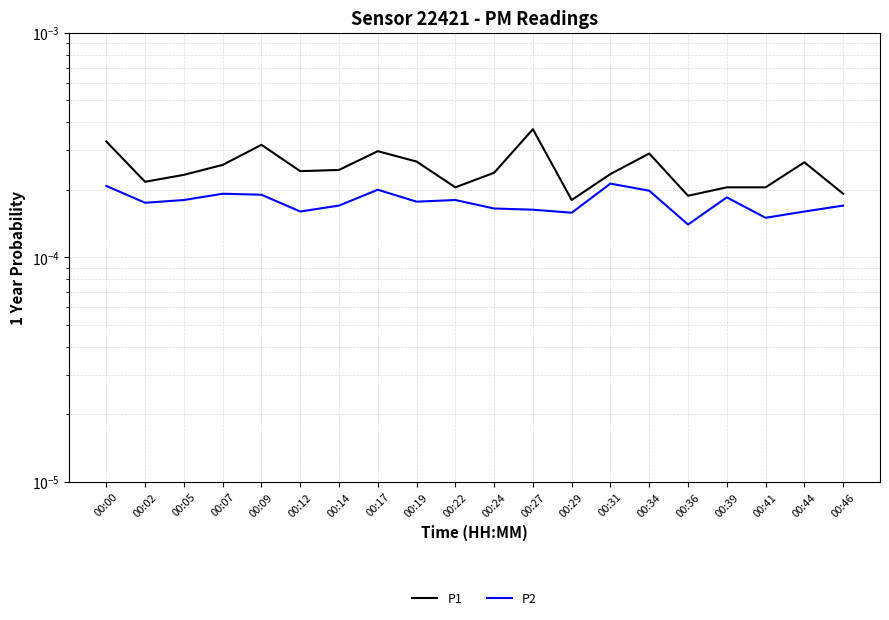

True or false: P2 and P1 cross at least once.

False